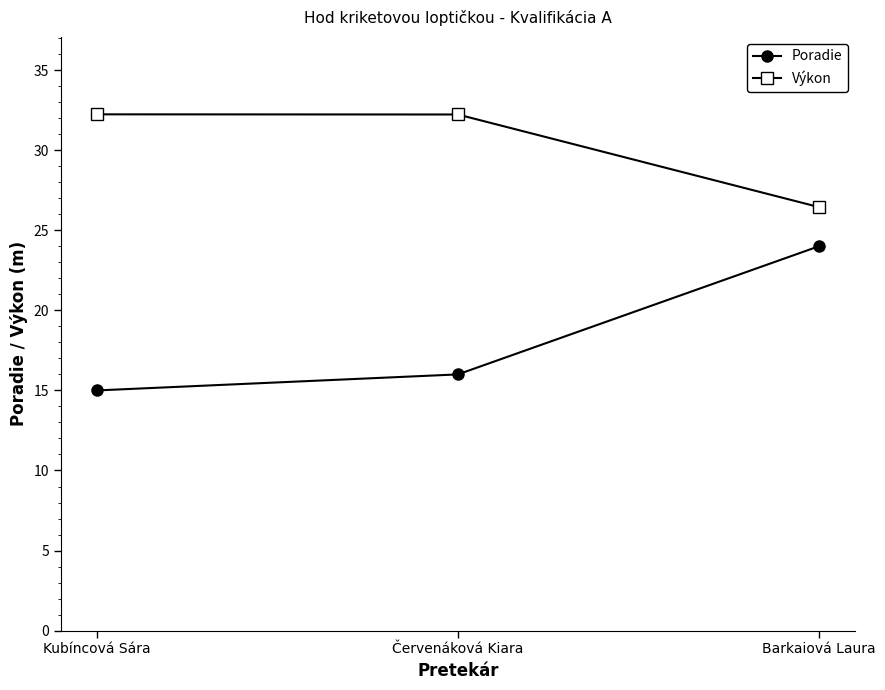

What is the greatest value displayed?

32.2